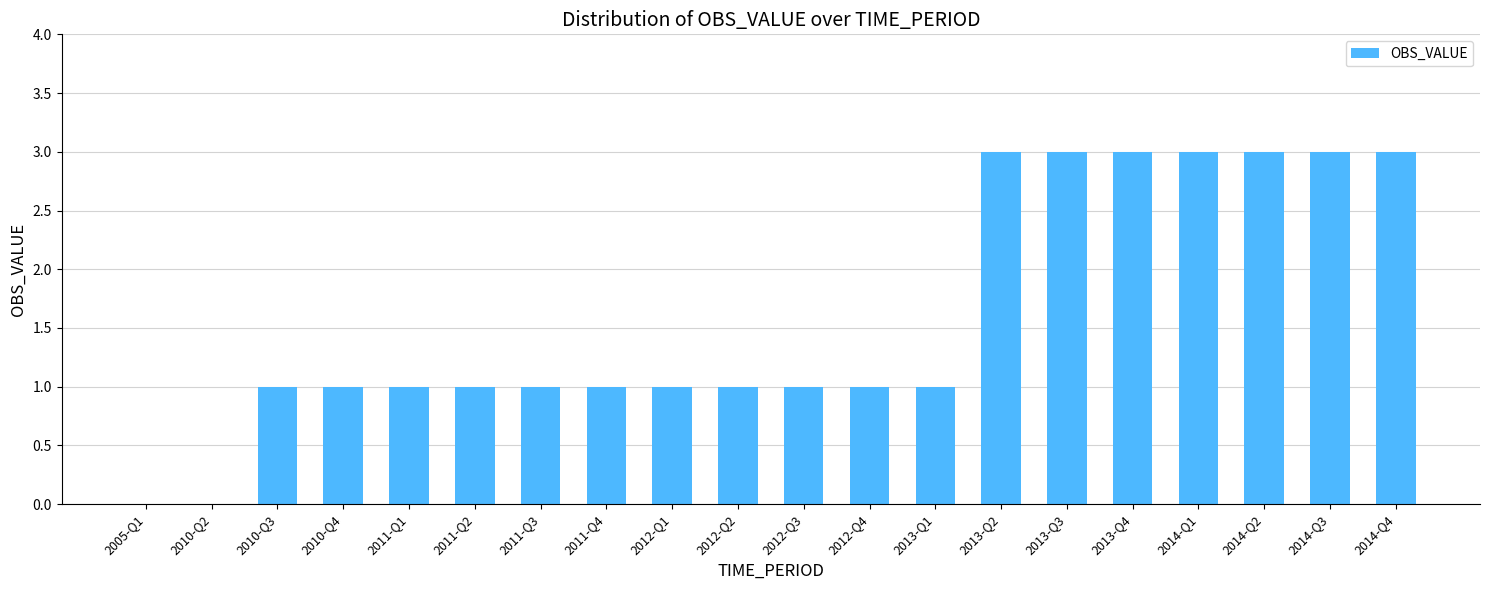

The value at 2012-Q2 is 2. True or false?

False